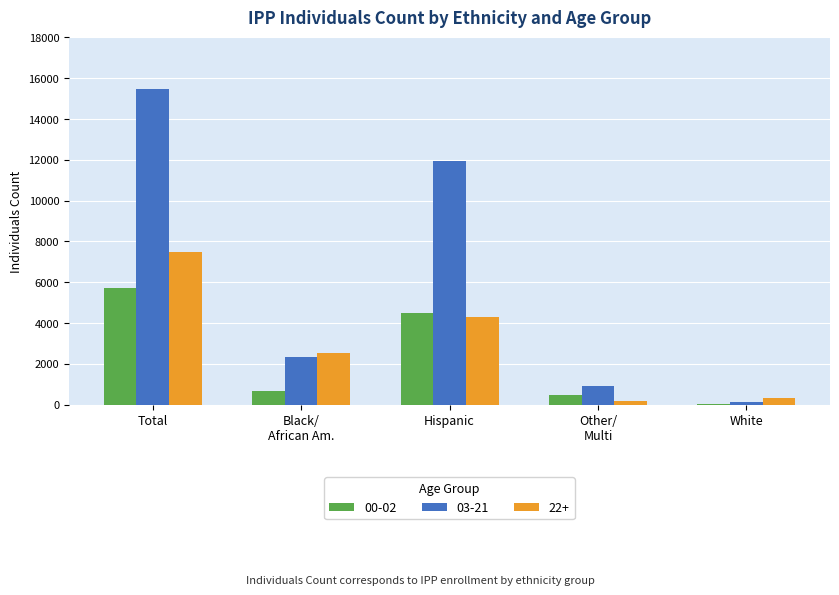

Count the number of categories in the chart.

5